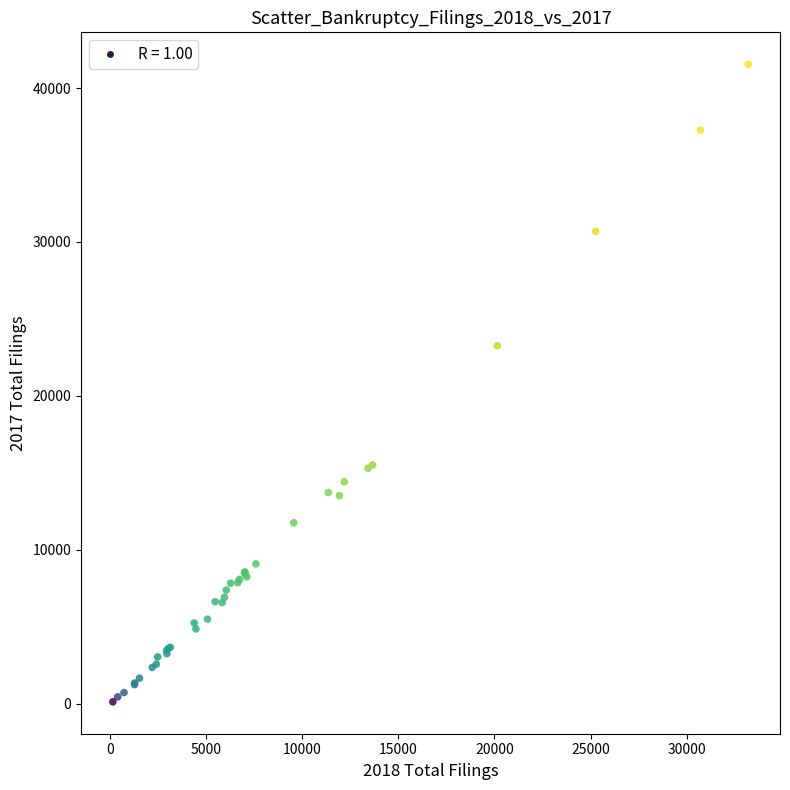

What Y value in the scatter plot is closest to 20838?

23259